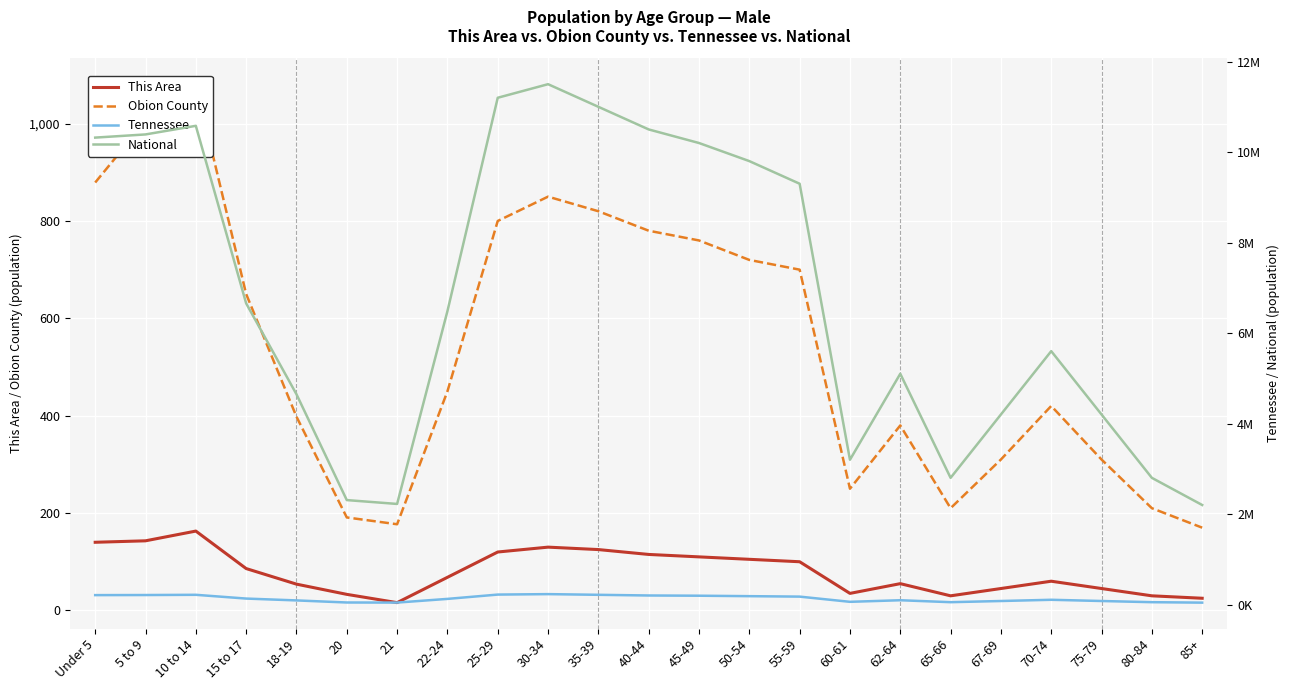

How many data points in National are above 6482659?

11